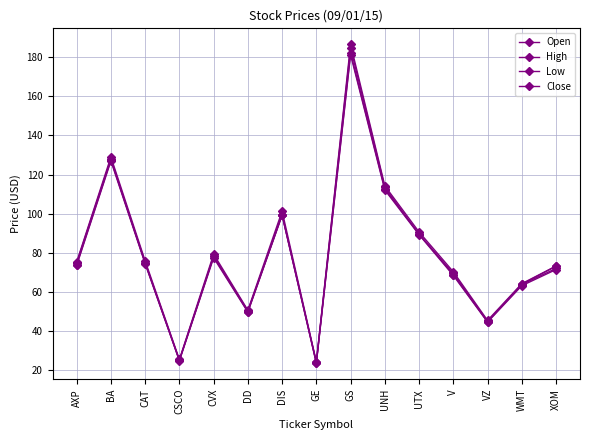

What is the sum of the Close values at CSCO and BA?

152.6